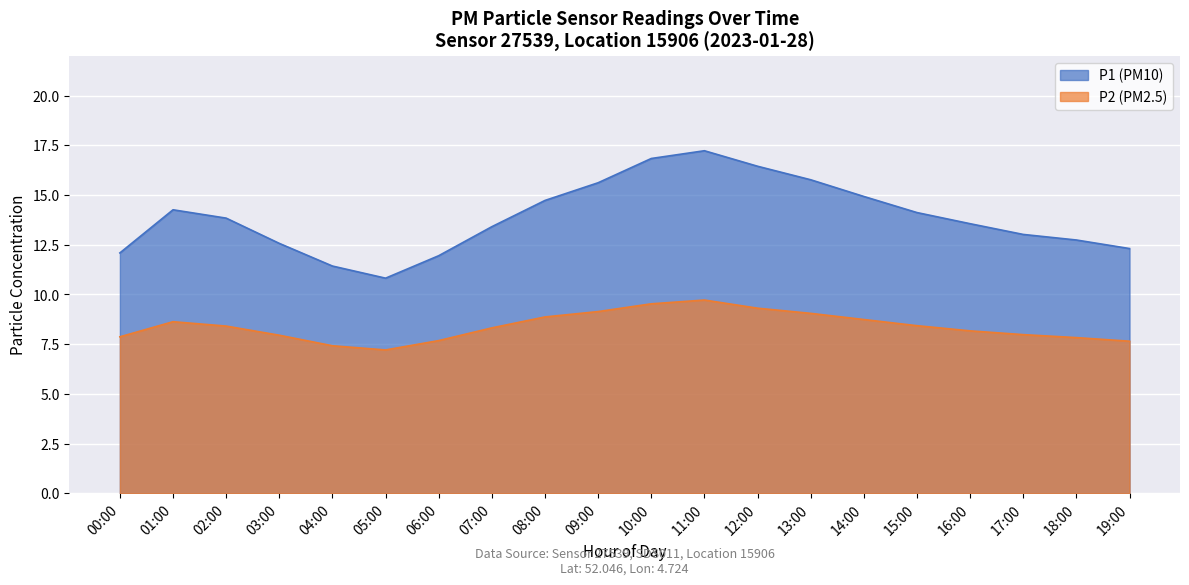

What is the highest value of the P2 series?

9.7